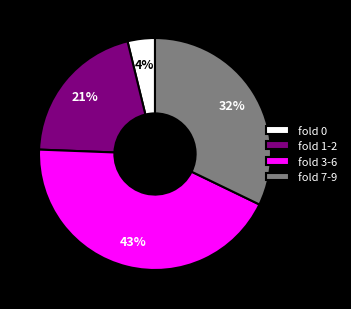

Rank the categories by value from lowest to highest.

fold 0, fold 1-2, fold 7-9, fold 3-6